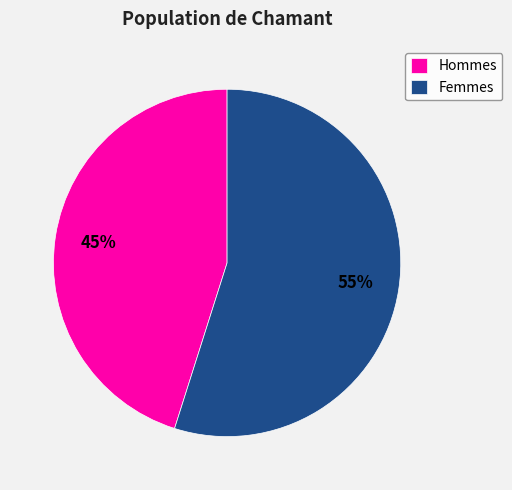

Is the sum of Hommes and Femmes greater than half?

Yes